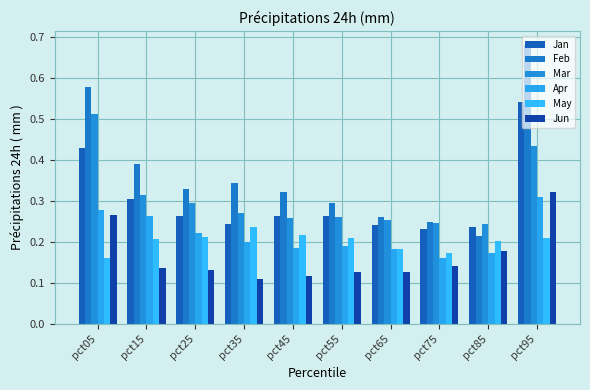

What is the total value across all series at pct45?

1.4